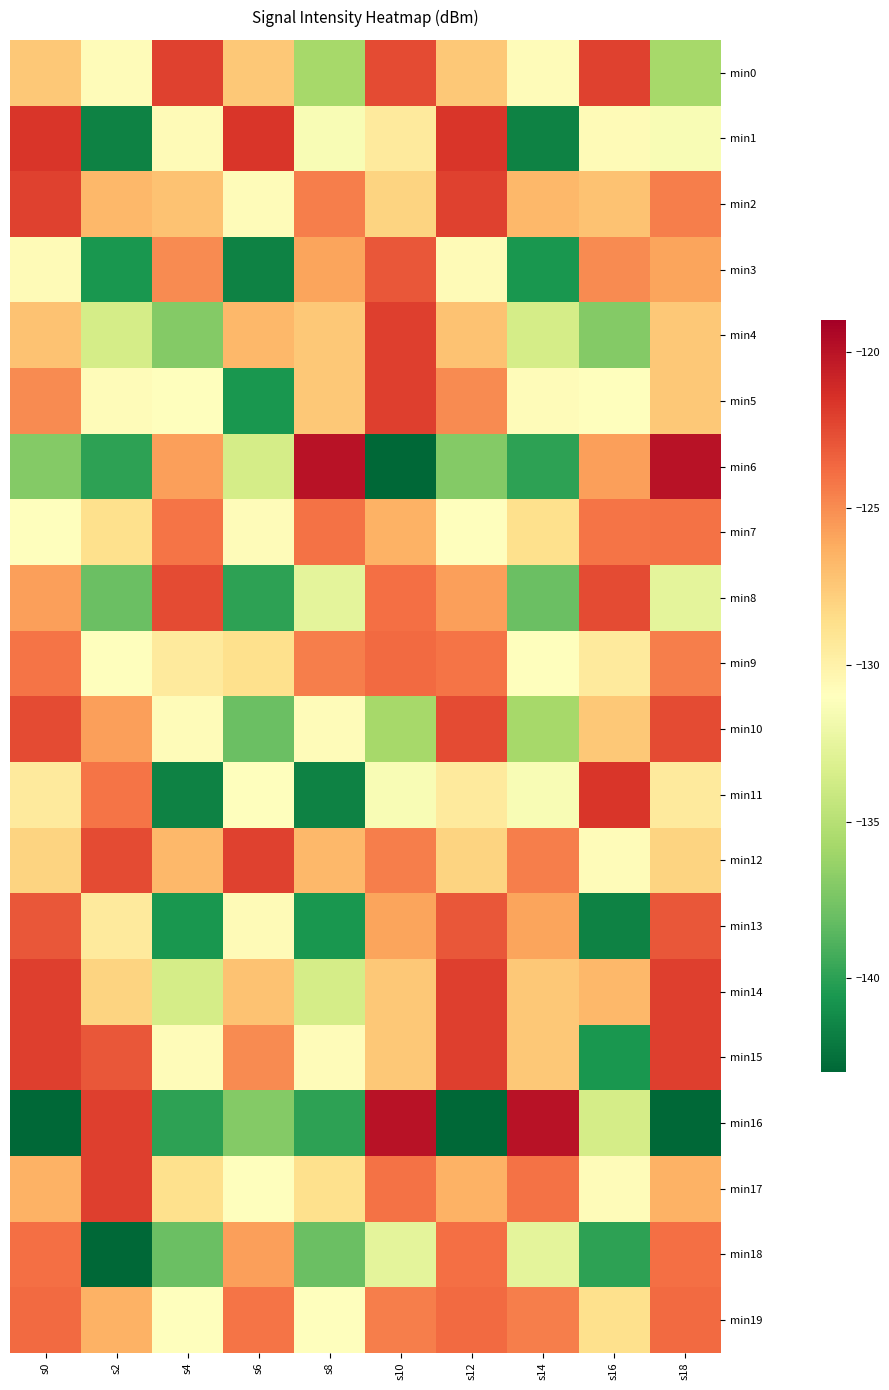

What is the maximum value shown in the chart?

-120.0